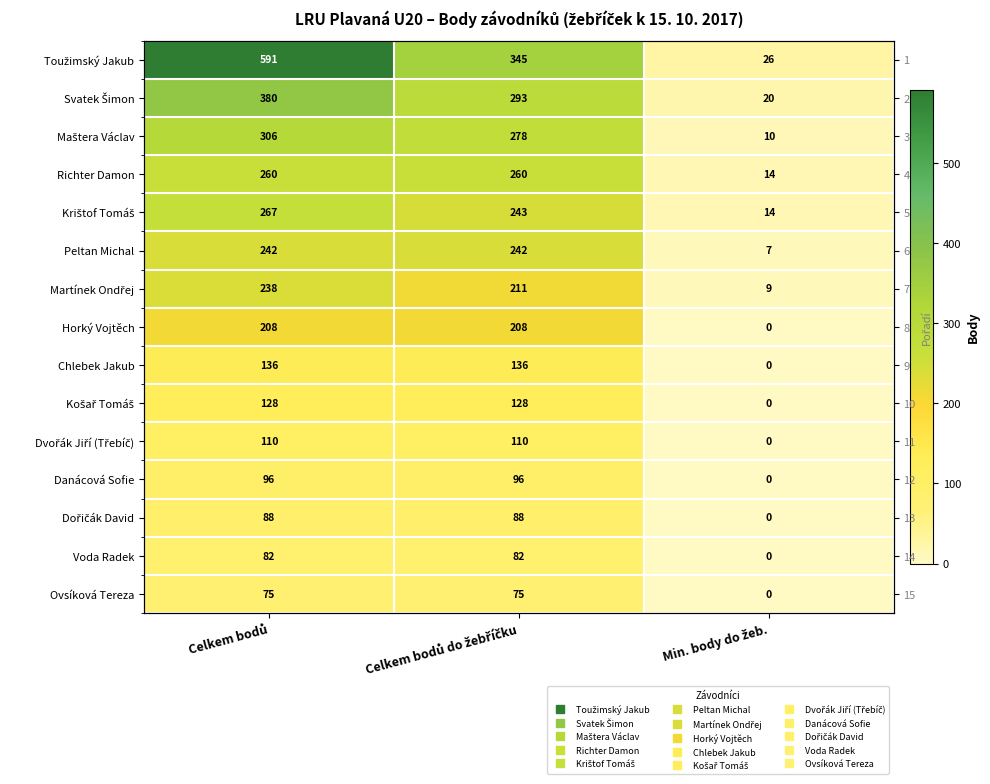

Which series has the widest spread of values?

Toužimský Jakub